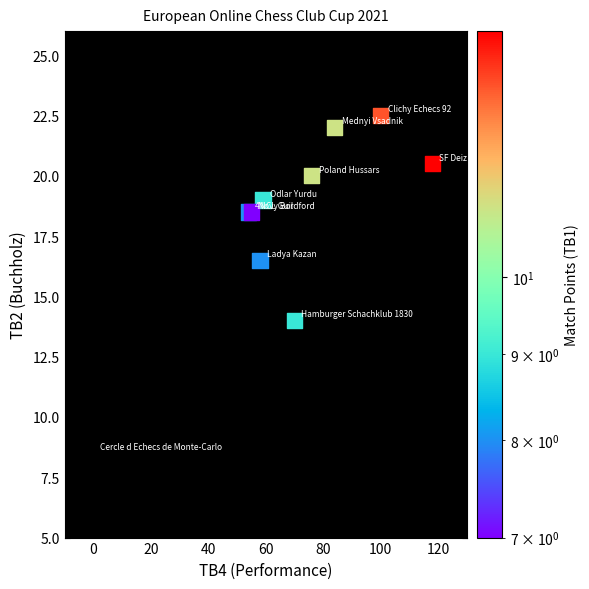

What Y value in the scatter plot is closest to 15?

14.0